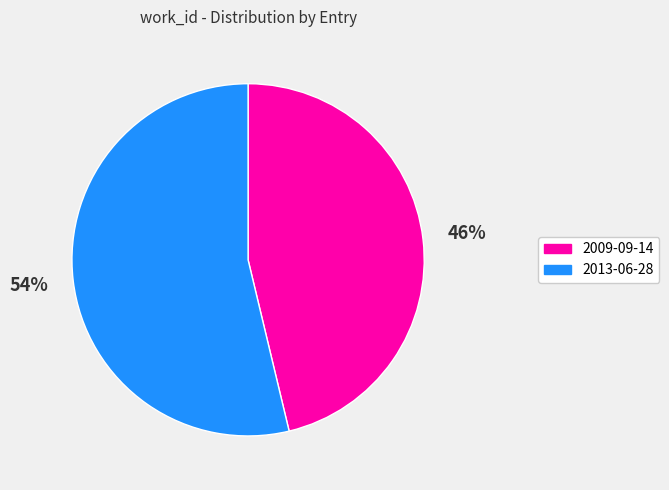

Which slice represents more than half of the pie?

2013-06-28